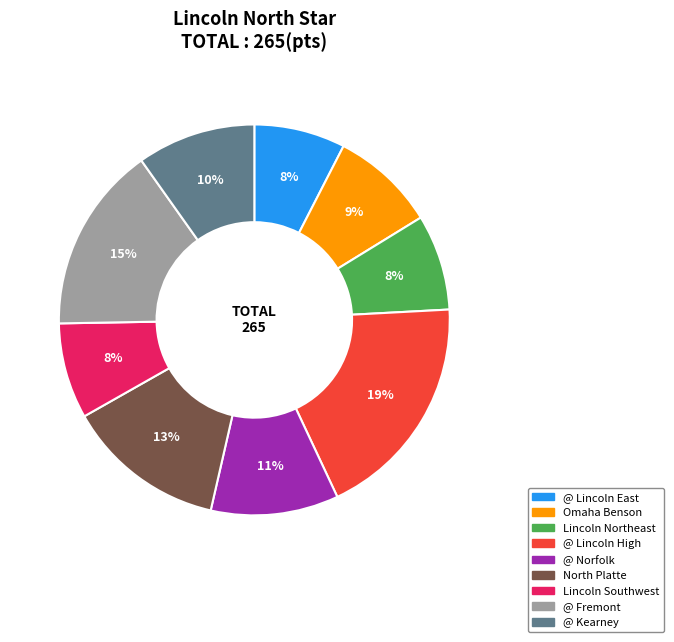

Which category has the biggest portion of the pie?

@ Lincoln High